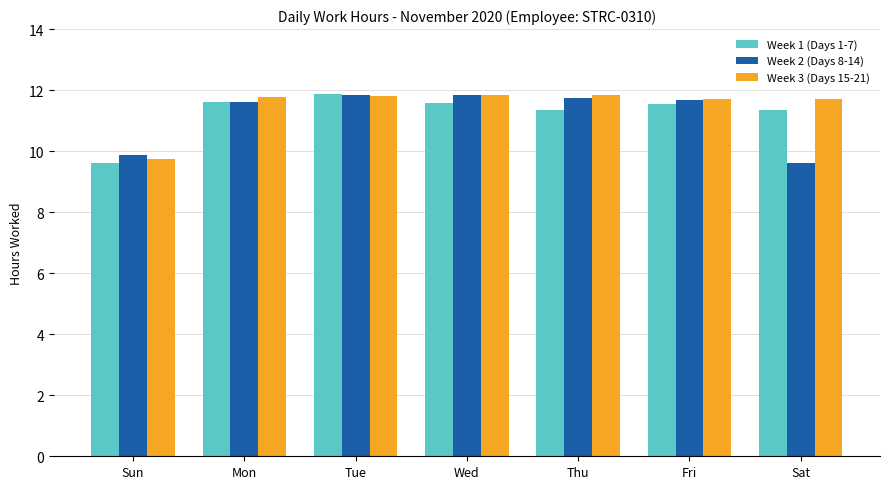

Which series has the largest total across all categories?

Week 3 (Days 15-21)